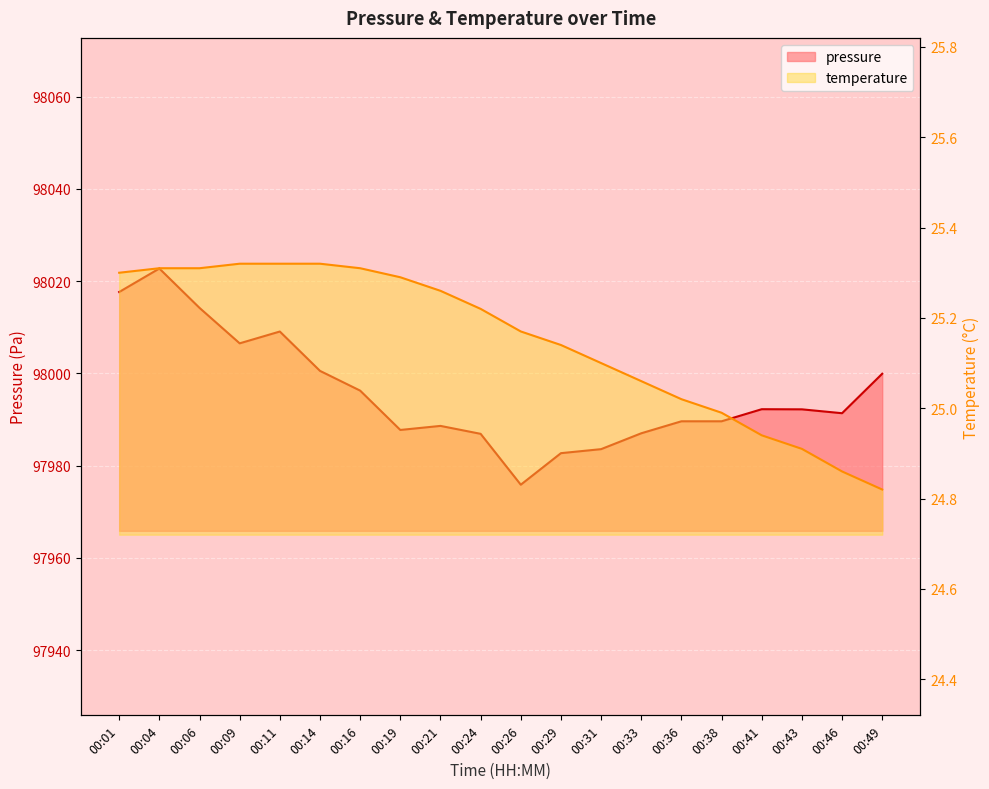

Where does the temperature series first go above 25?

00:01